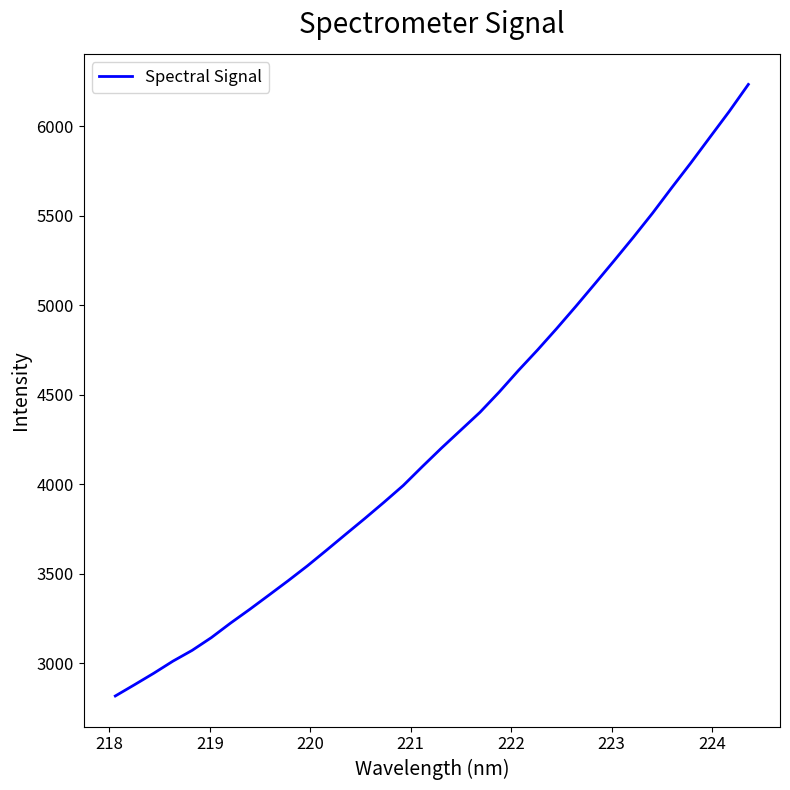

What is the difference between the maximum and minimum values?

3415.2